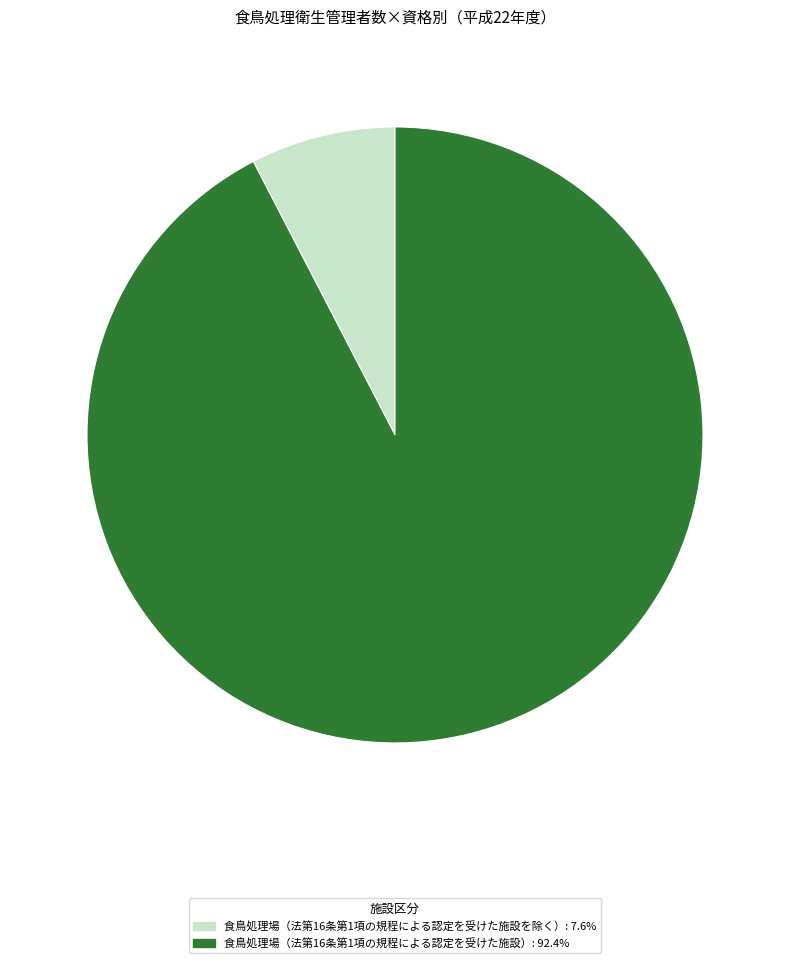

Approximately how many times larger is the value at 食鳥処理場（法第16条第1項の規程による認定を受けた施設）: 92.4% compared to 食鳥処理場（法第16条第1項の規程による認定を受けた施設を除く）: 7.6%?

12.1